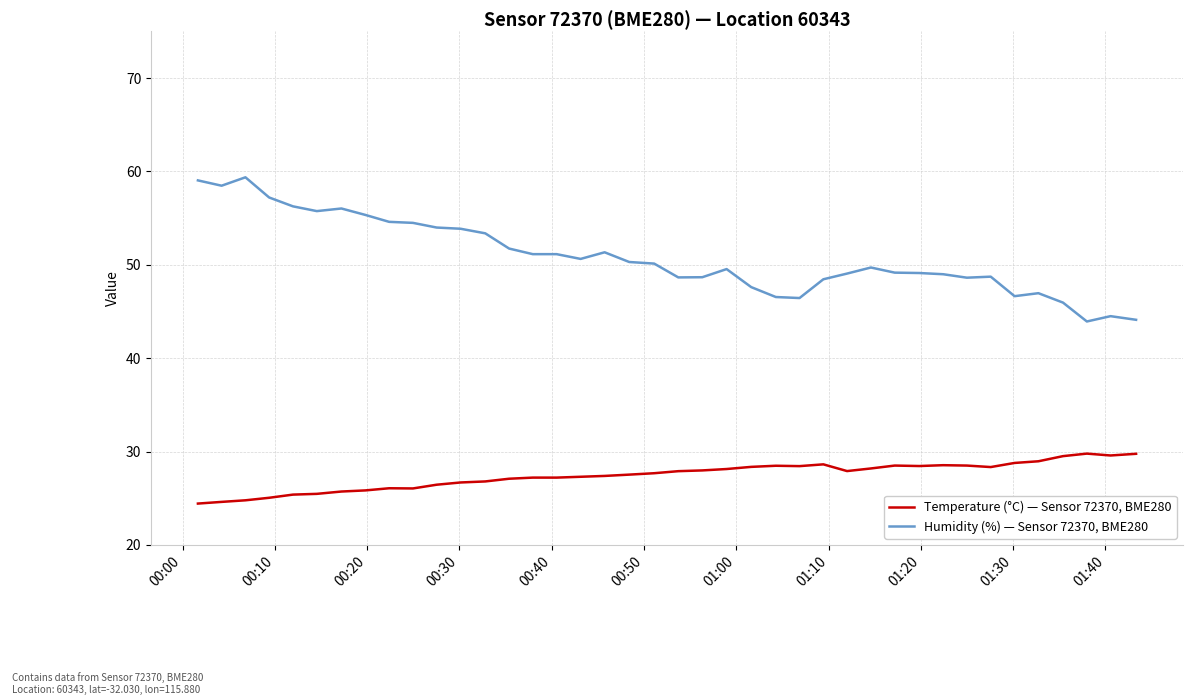

What is the difference between the maximum and minimum values in the Humidity (%) — Sensor 72370, BME280 series?

15.4